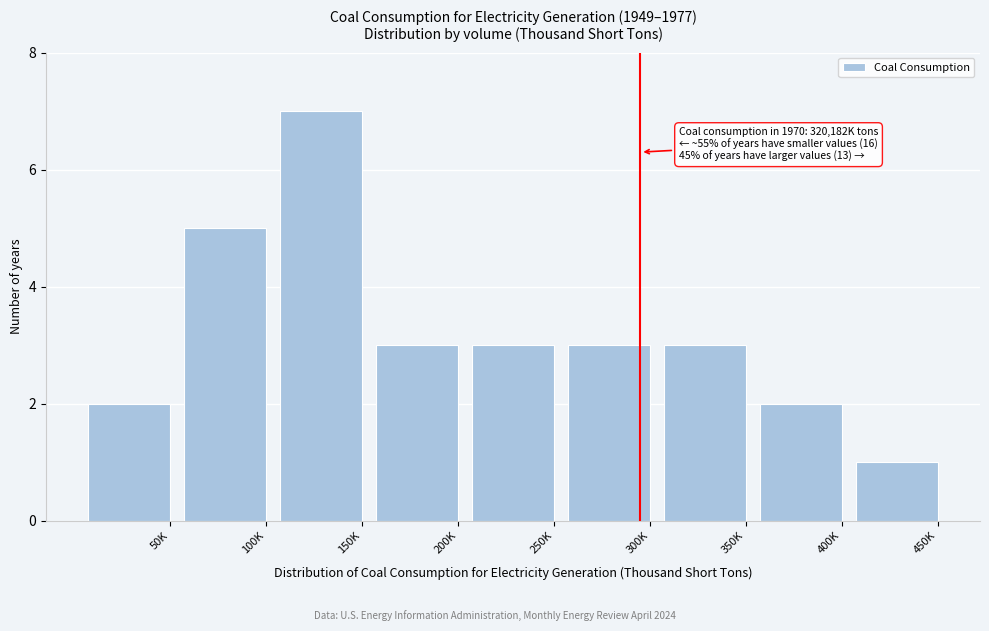

Reading right to left, extract all data points from this chart.

450K=1	400K=2	350K=3	300K=3	250K=3	200K=3	150K=7	100K=5	50K=2